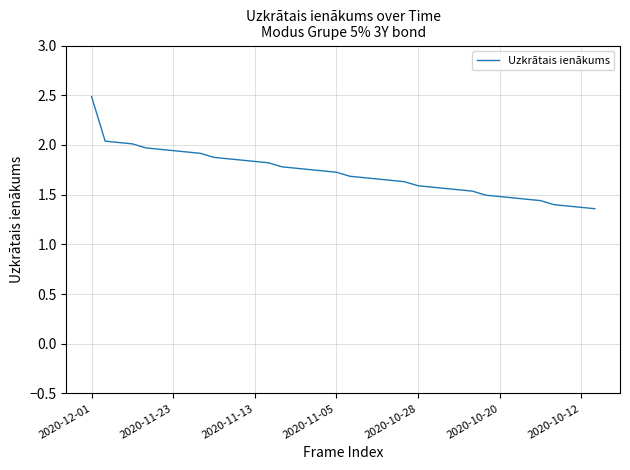

What is the difference between the maximum and minimum values?

1.1